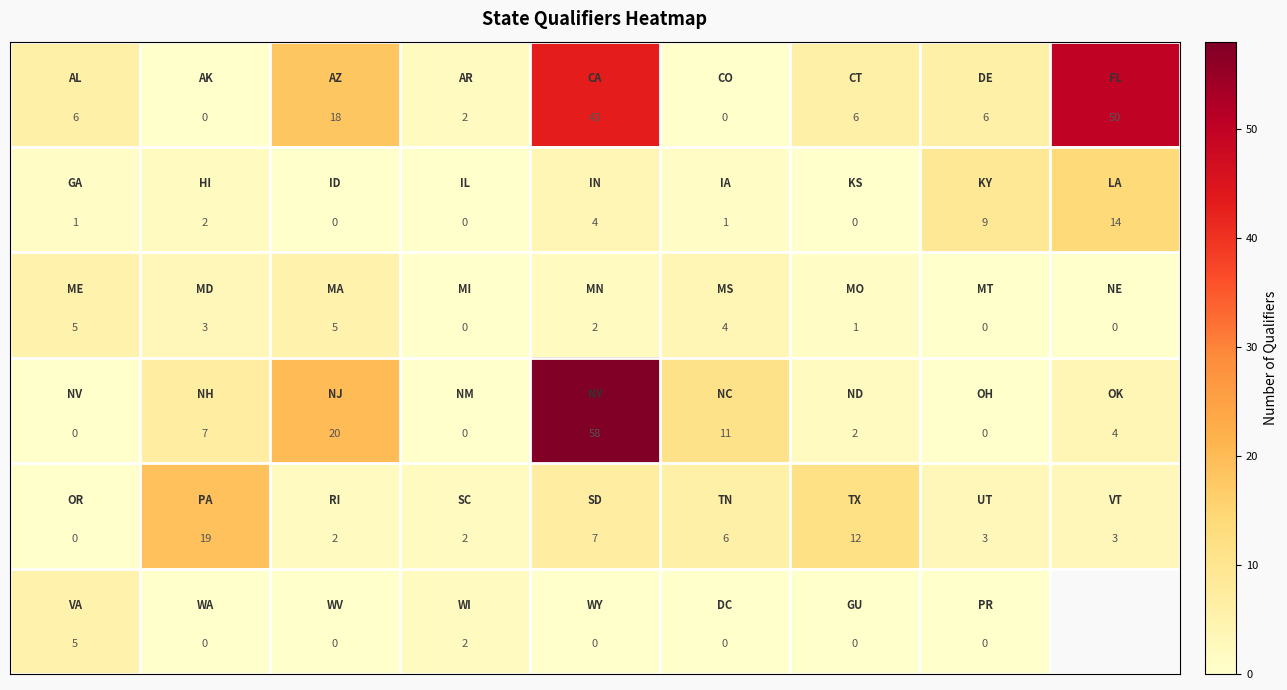

What is the total value across all series at 5?

22.0